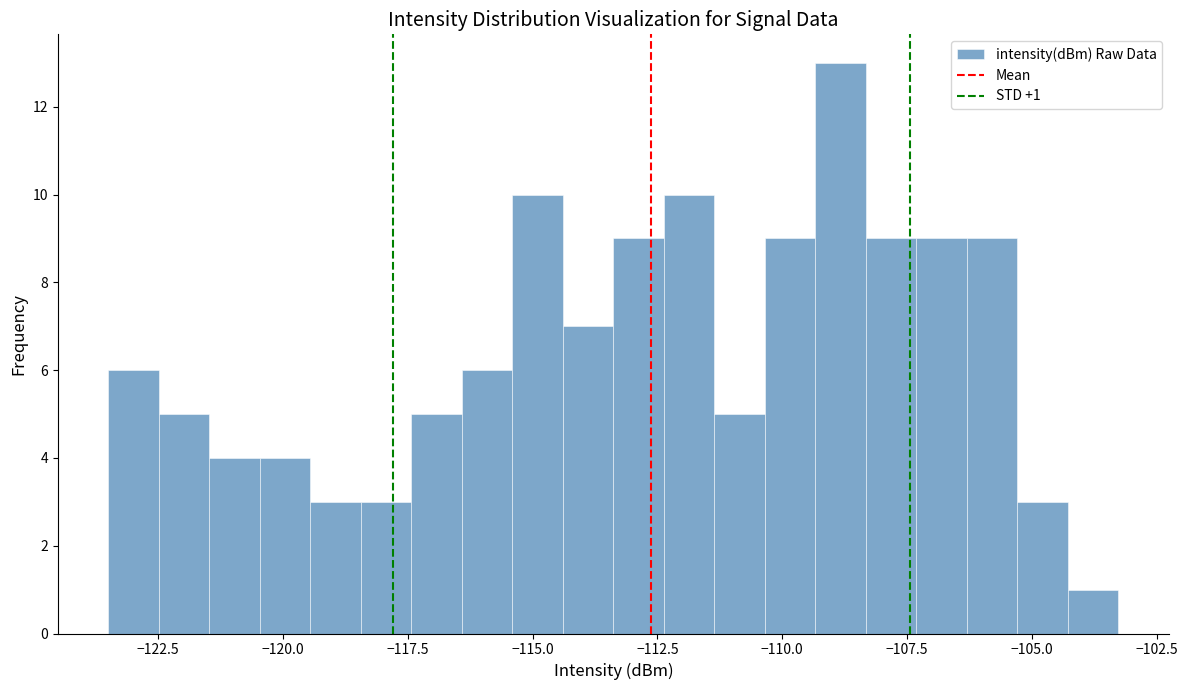

Around what value on the x-axis is the tallest bar? Give the approximate position of its centre, as read against the axis.

-109.0